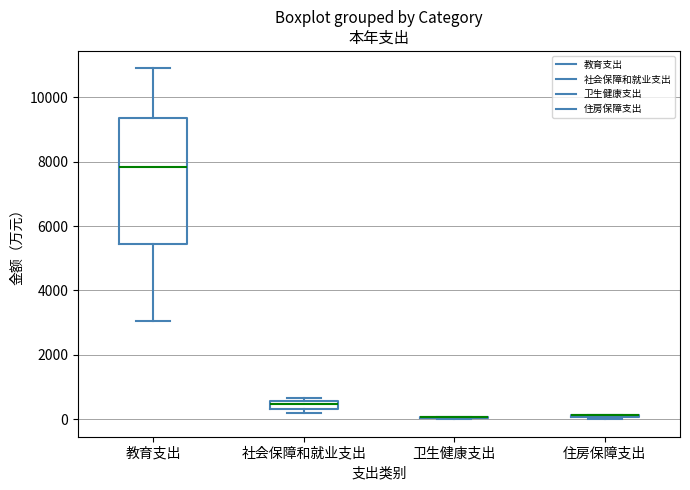

Comparing the boxes themselves (not the whiskers), which one is the tallest?

教育支出